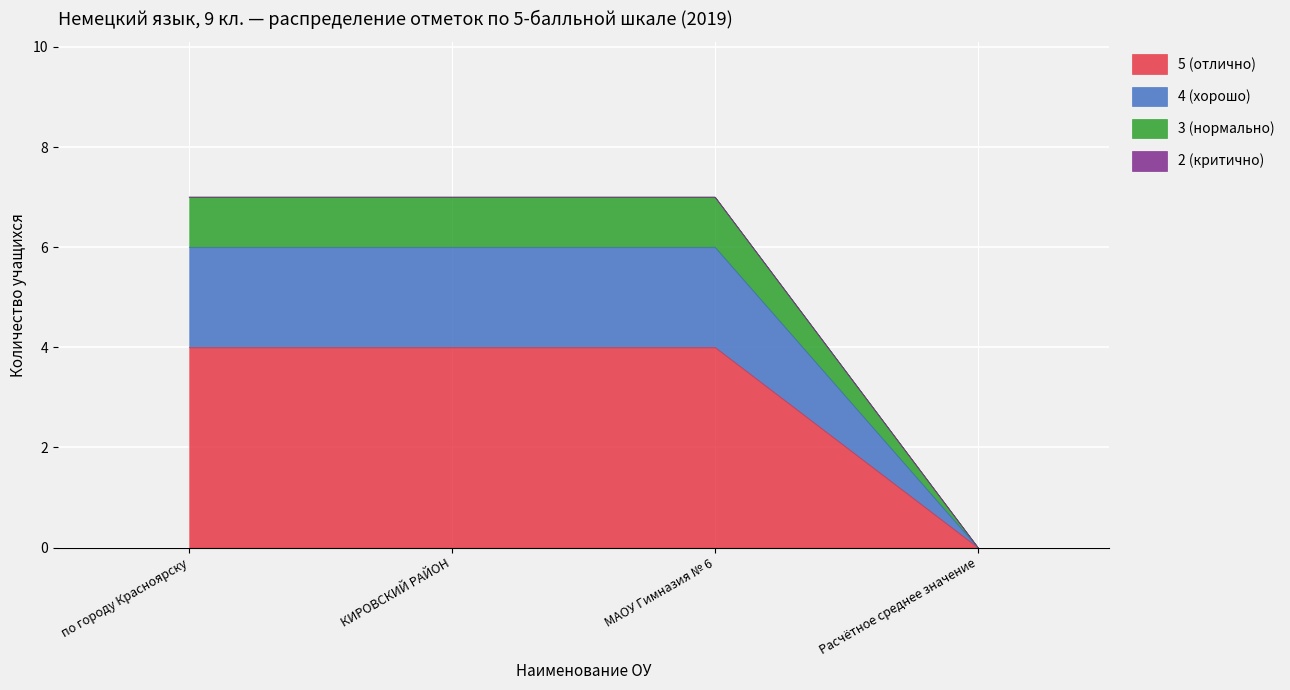

What is the label of the 2nd point from the left?

КИРОВСКИЙ РАЙОН